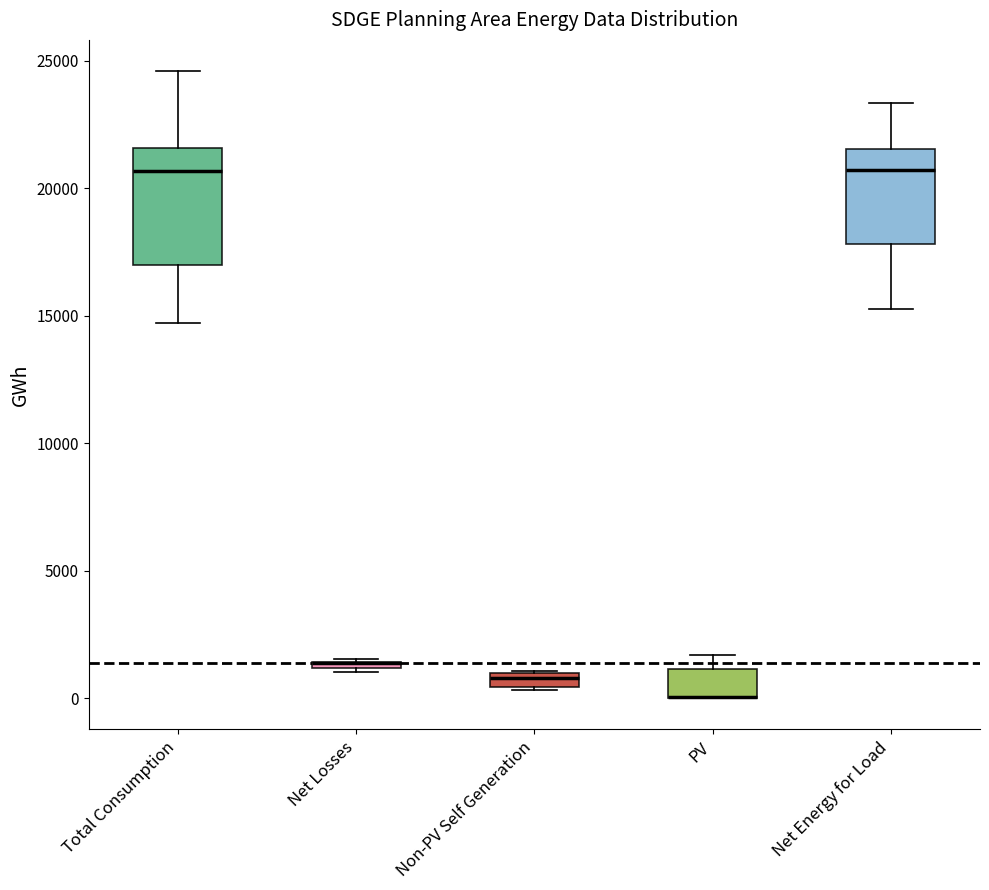

Comparing the boxes themselves (not the whiskers), which one is the tallest?

Total Consumption